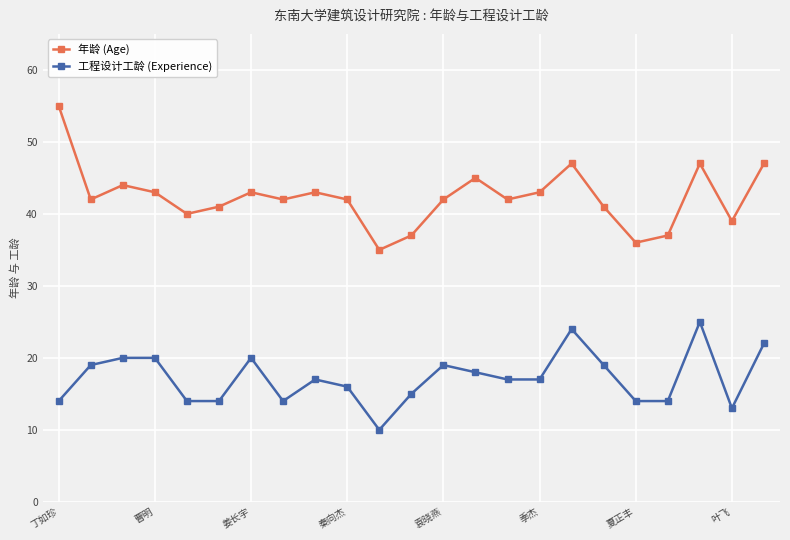

What are all the series names shown in the legend?

年龄 (Age), 工程设计工龄 (Experience)